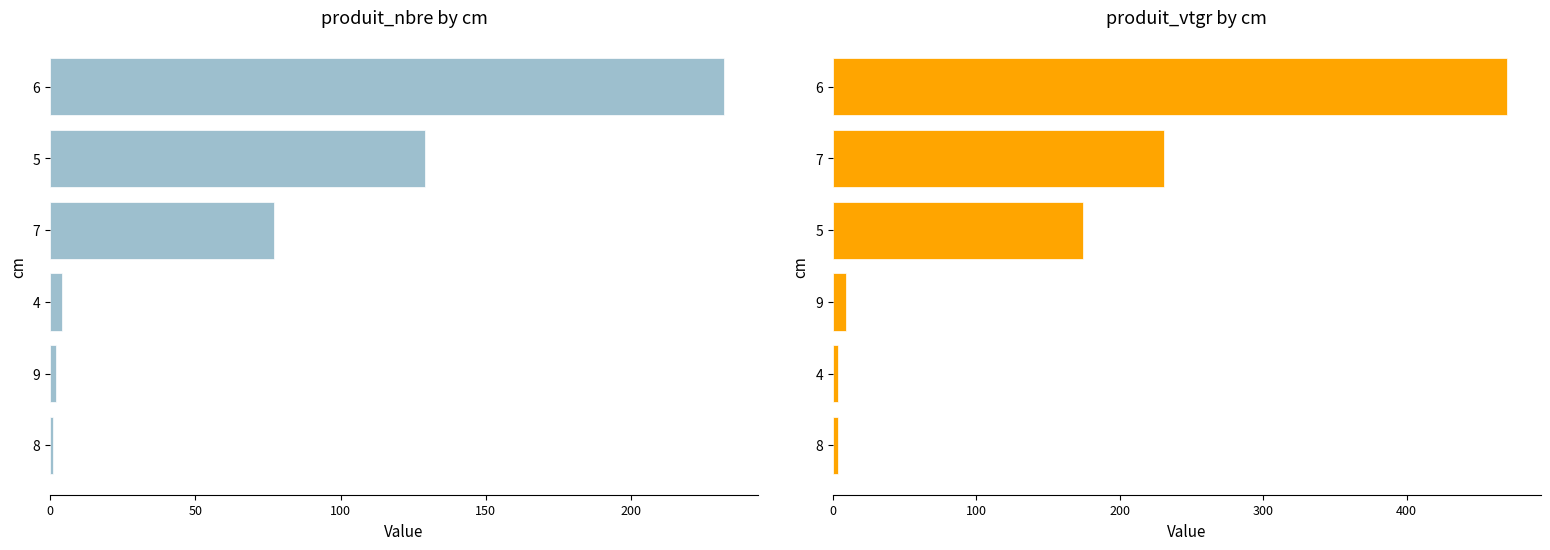

Rank the series at 200 from highest to lowest value.

produit_vtgr, produit_nbre